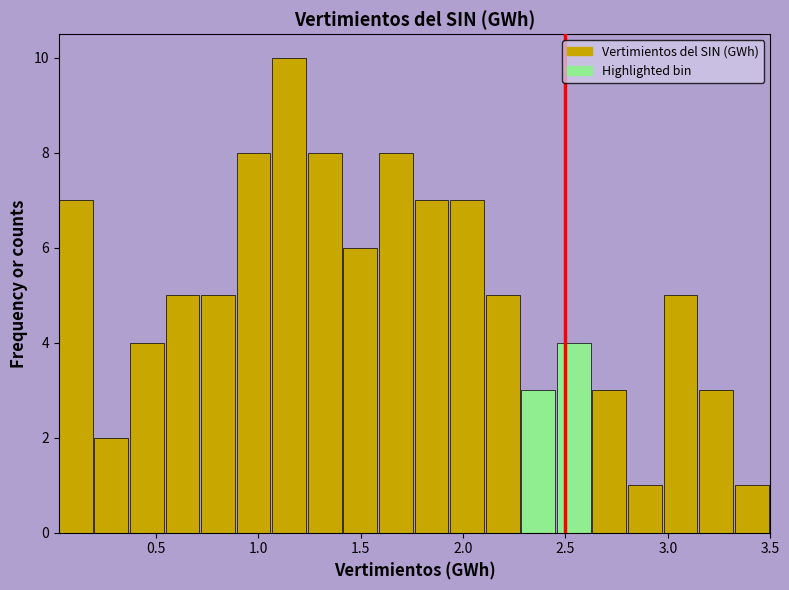

Around what value on the x-axis is the tallest bar? Give the approximate position of its centre, as read against the axis.

1.15